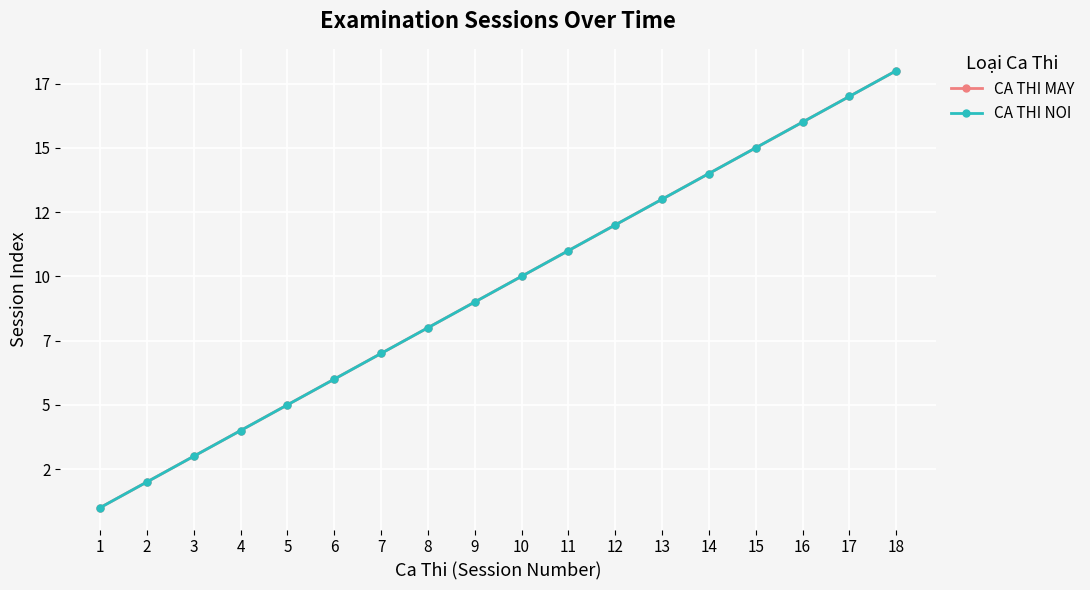

True or false: CA THI MAY and CA THI NOI cross at least once.

False